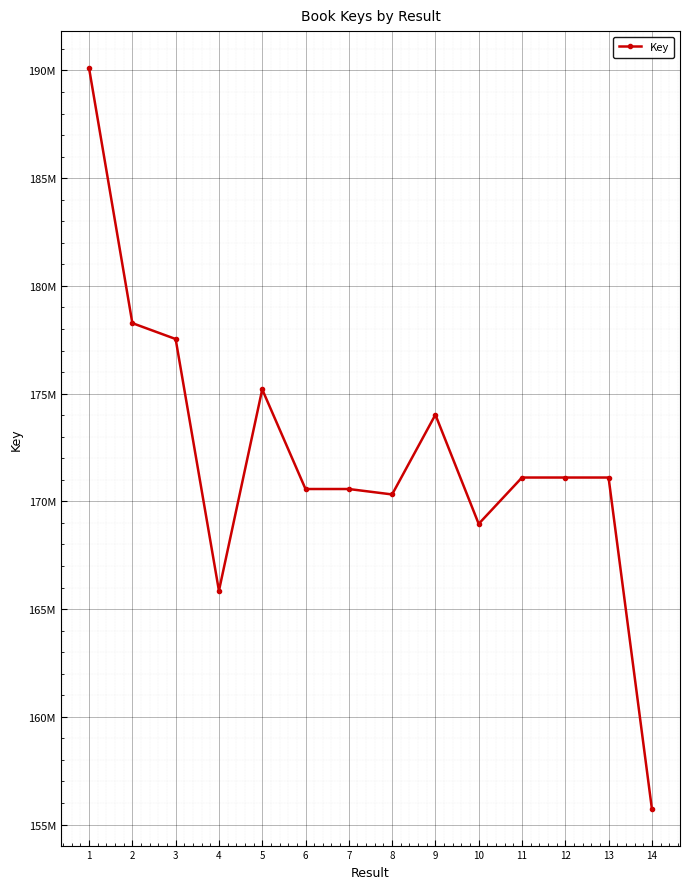

At which category does the data reach its first local peak?

5